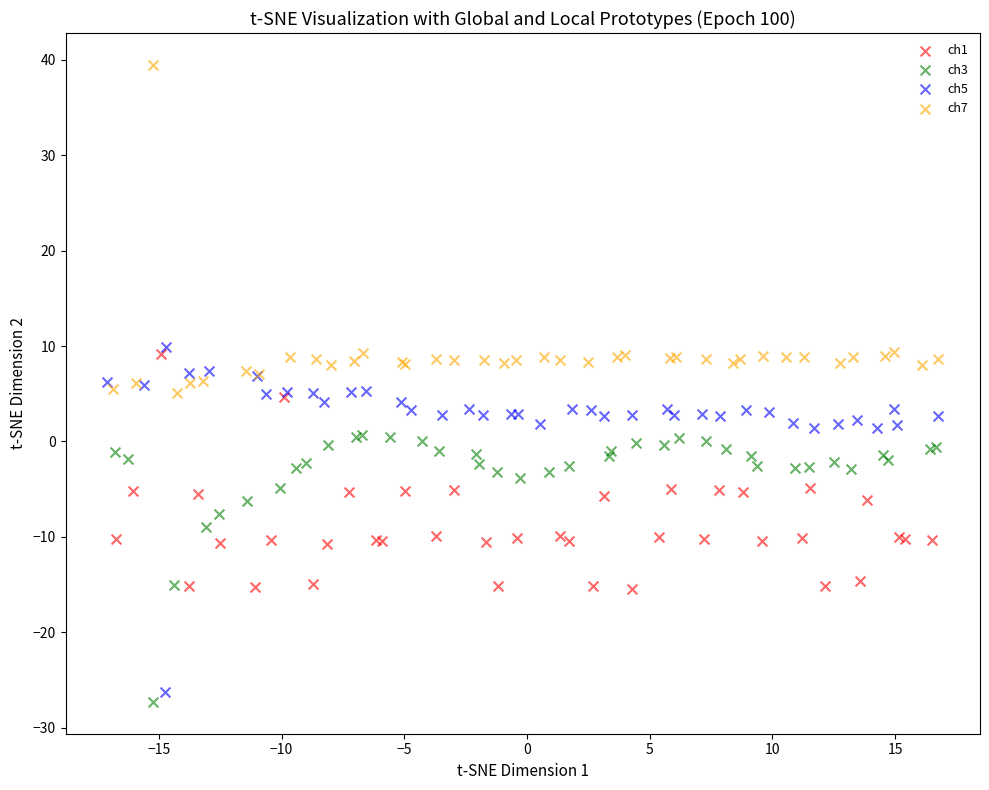

Which series reaches the minimum Y coordinate?

ch3